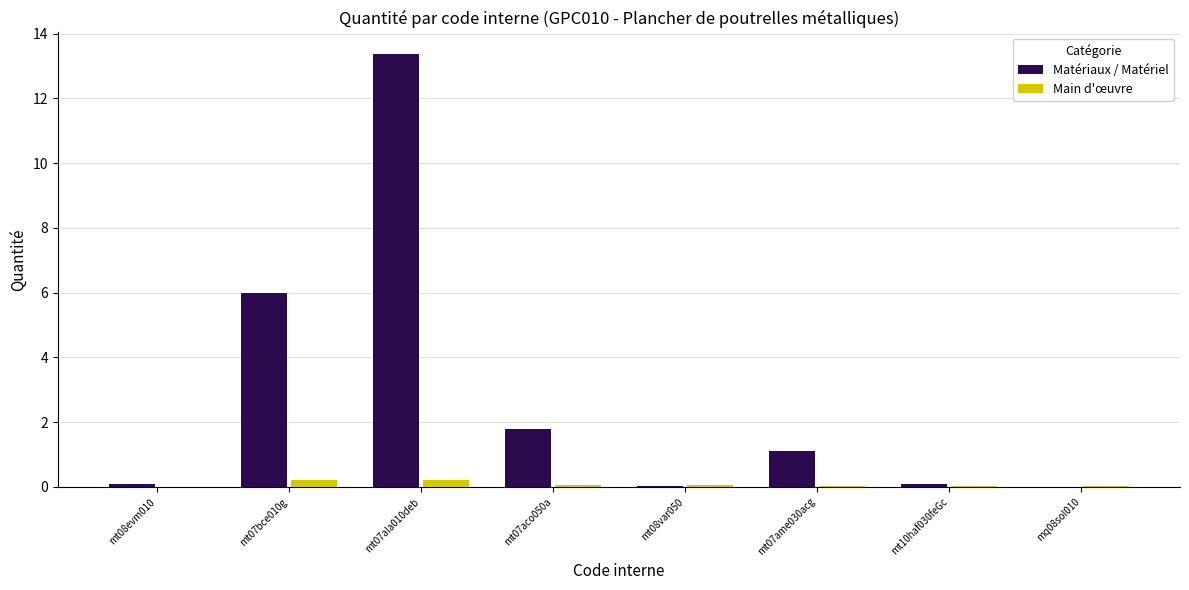

Is the value of Matériaux / Matériel at mt07ala010deb greater than the value of Main d'œuvre at mt07bce010g?

Yes